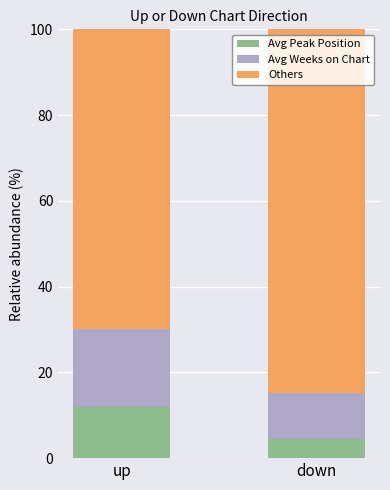

The value of Avg Peak Position at up is 4.5. True or false?

False